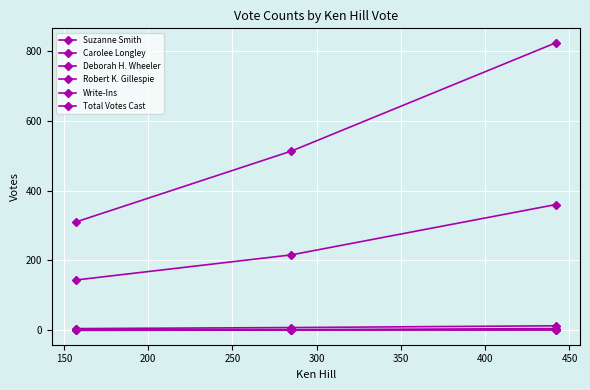

How many lines are shown in the chart?

6